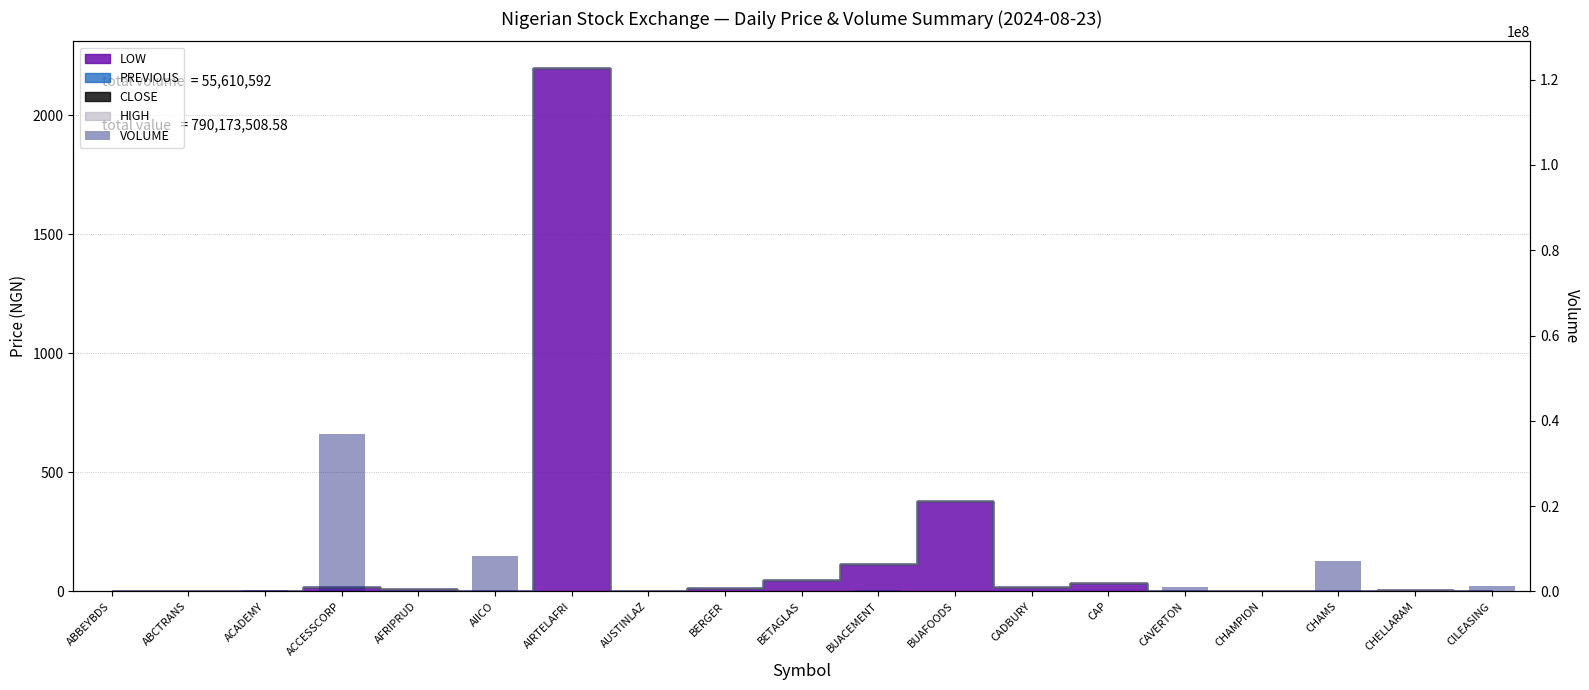

What is the change in value from AIRTELAFRI to CHAMS?

+7182339